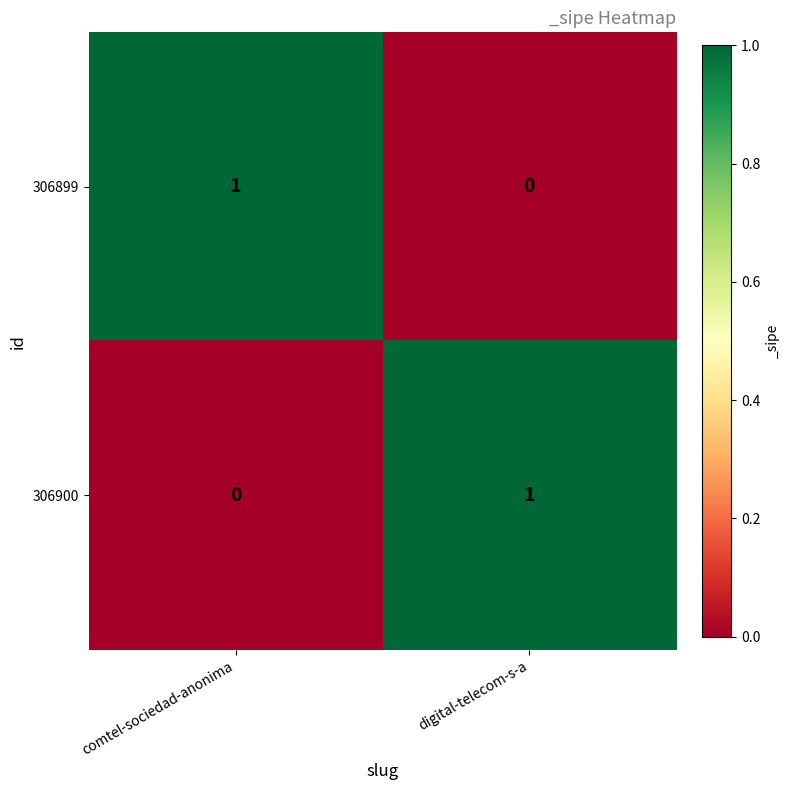

What is the difference between the highest and lowest values at comtel-sociedad-anonima?

1